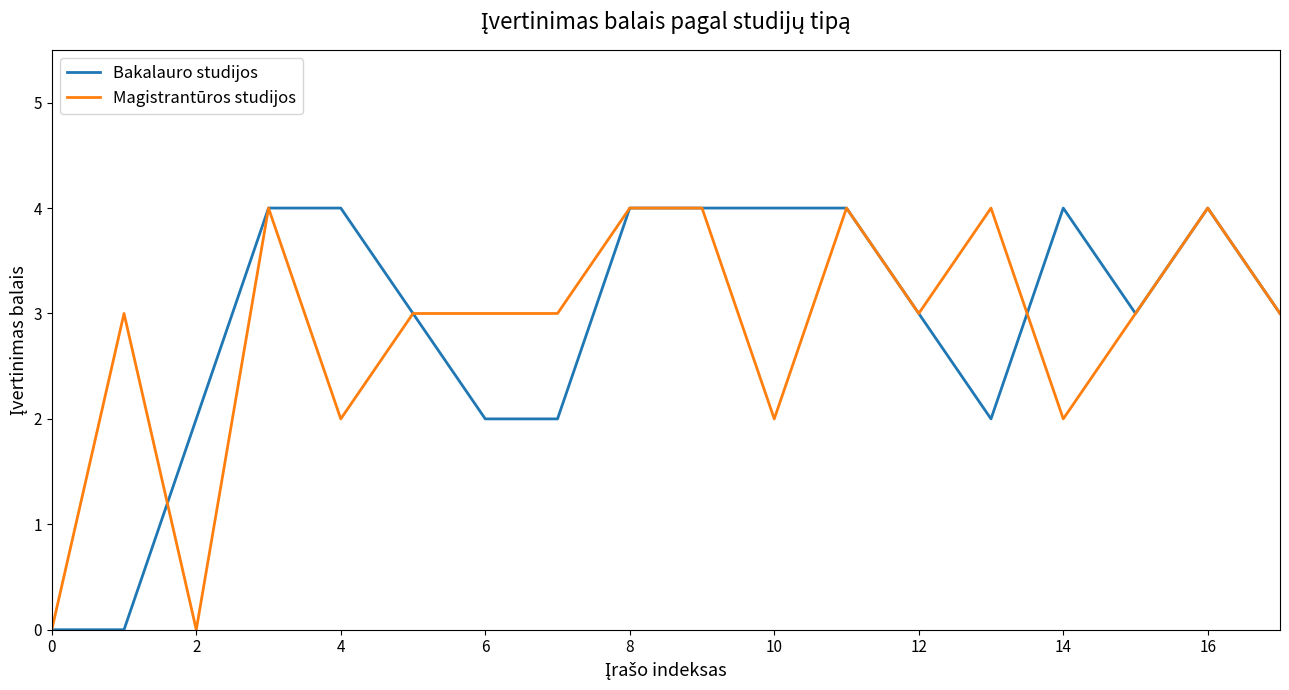

What is the maximum value shown in the chart?

4